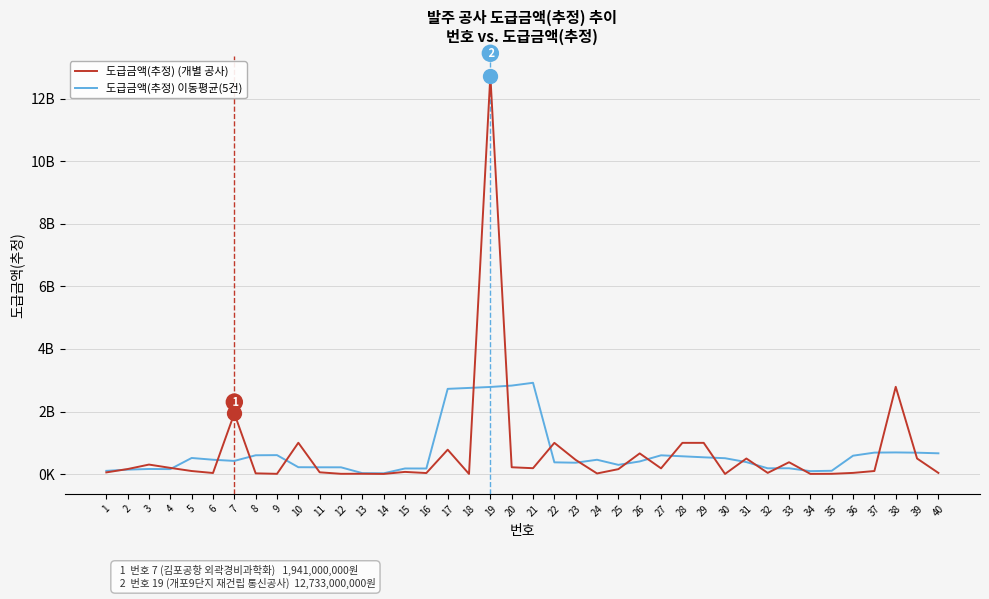

At which label is 도급금액(추정) (개별 공사) closest to 6369500000?

38